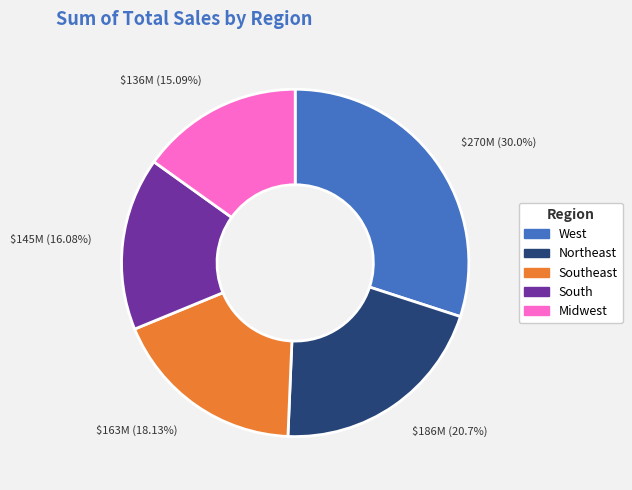

Rank the categories by value from highest to lowest.

West, Northeast, Southeast, South, Midwest